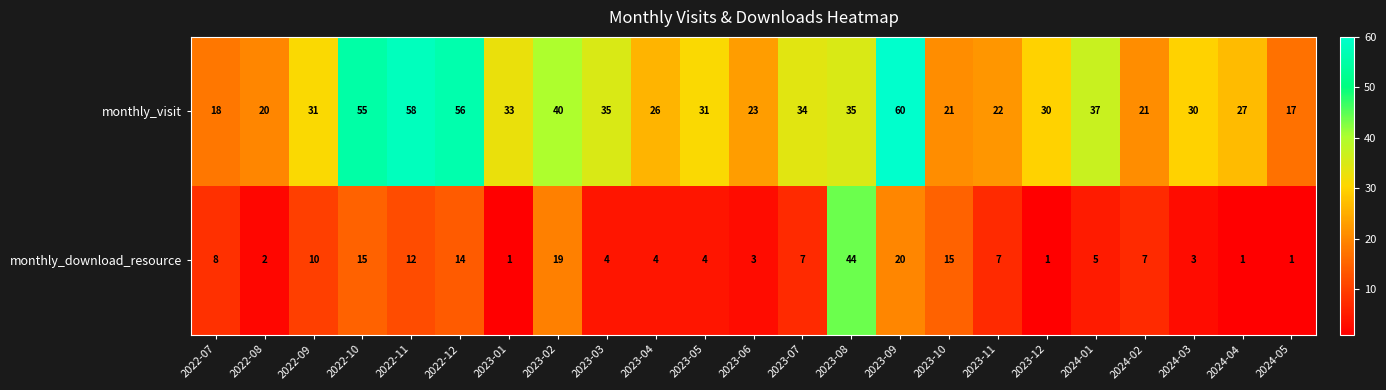

What is the difference between the highest and lowest values at 2024-02?

14